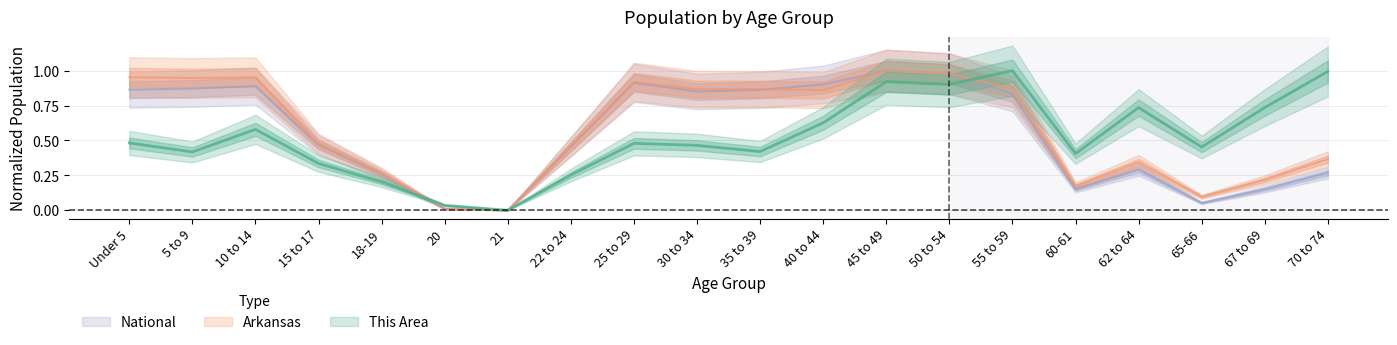

What is the total value across all series at 30 to 34?

2.2